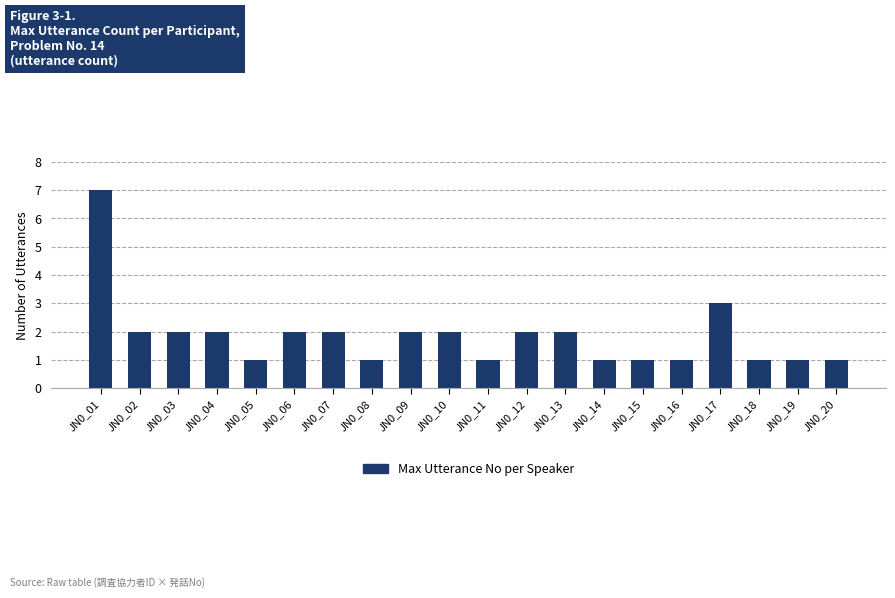

What is the maximum value shown in the chart?

7